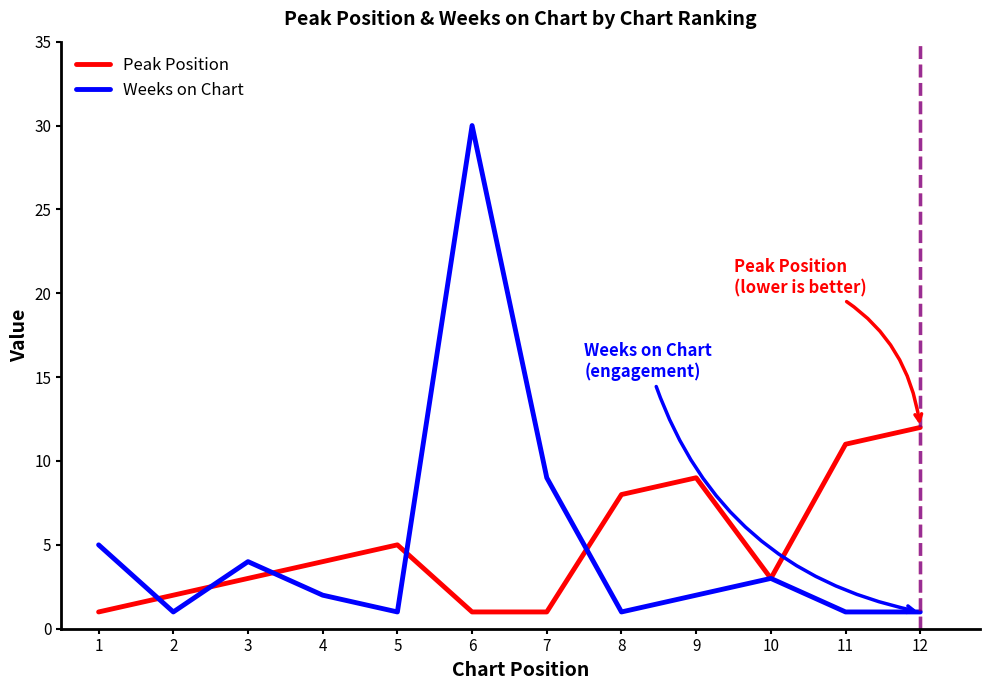

At which category is the sum across all series the highest?

6